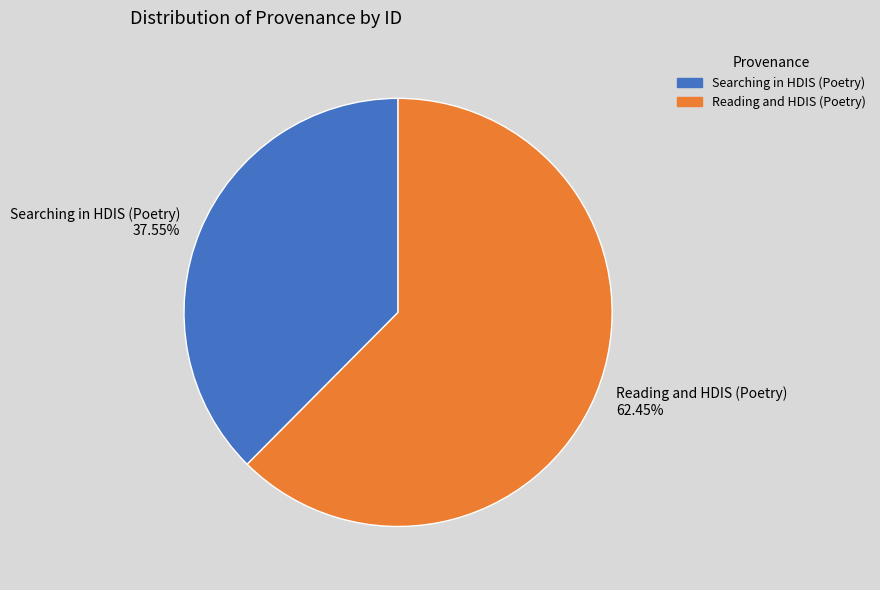

What is the smallest slice in the pie chart?

Searching in HDIS (Poetry)